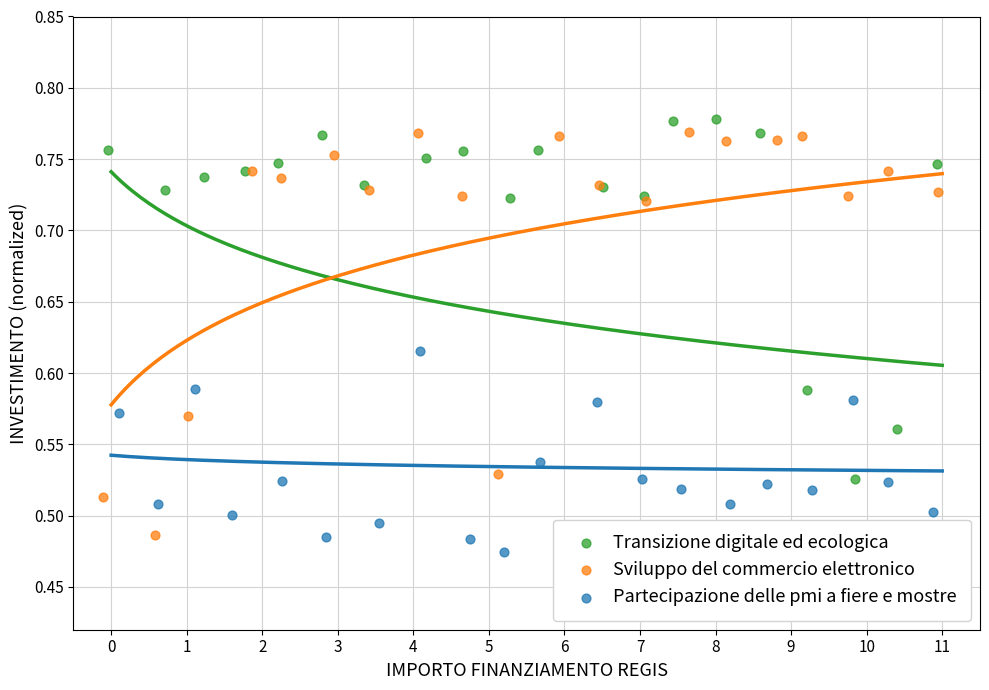

Which series has the widest spread of Y values?

Sviluppo del commercio elettronico